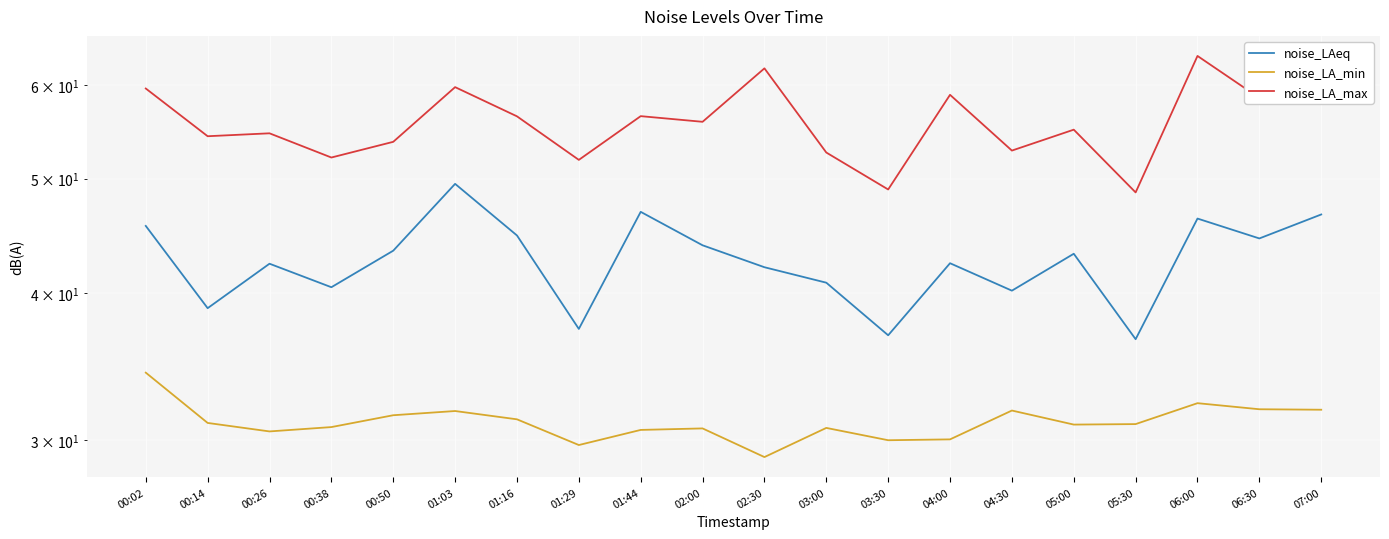

List the series in order of their peak value, lowest first.

noise_LA_min, noise_LAeq, noise_LA_max